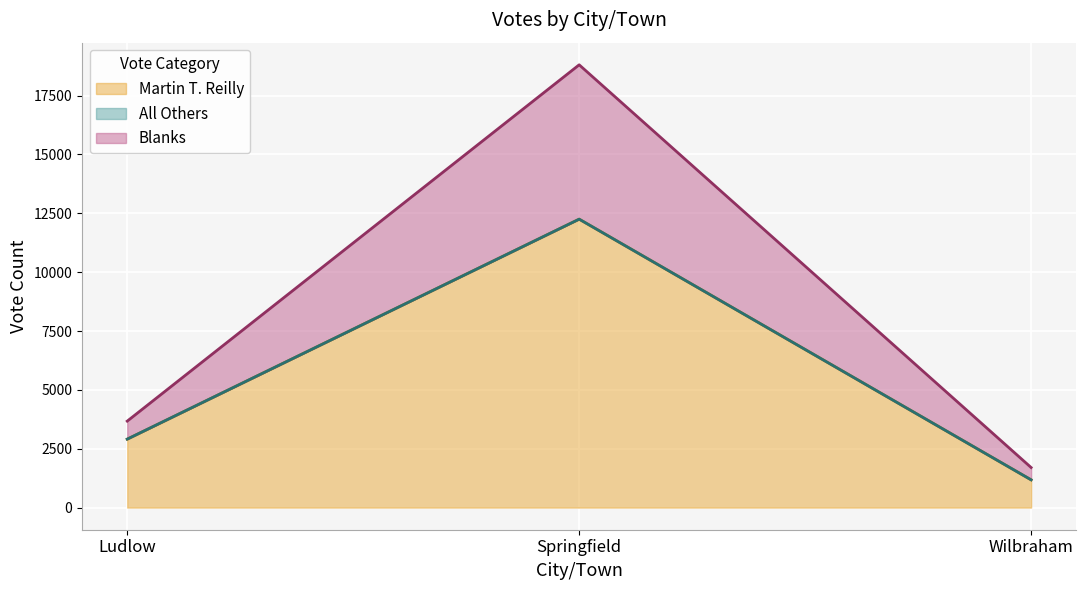

What is the sum of all Martin T. Reilly values?

16339